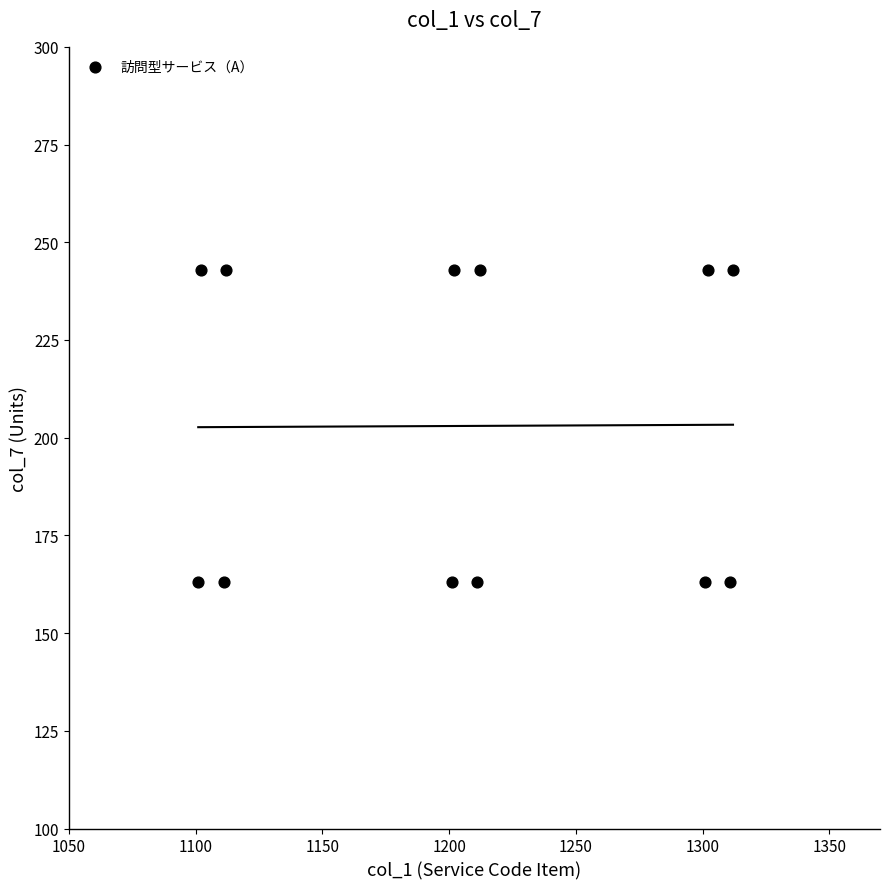

What is the range of X values (max minus min)?

211